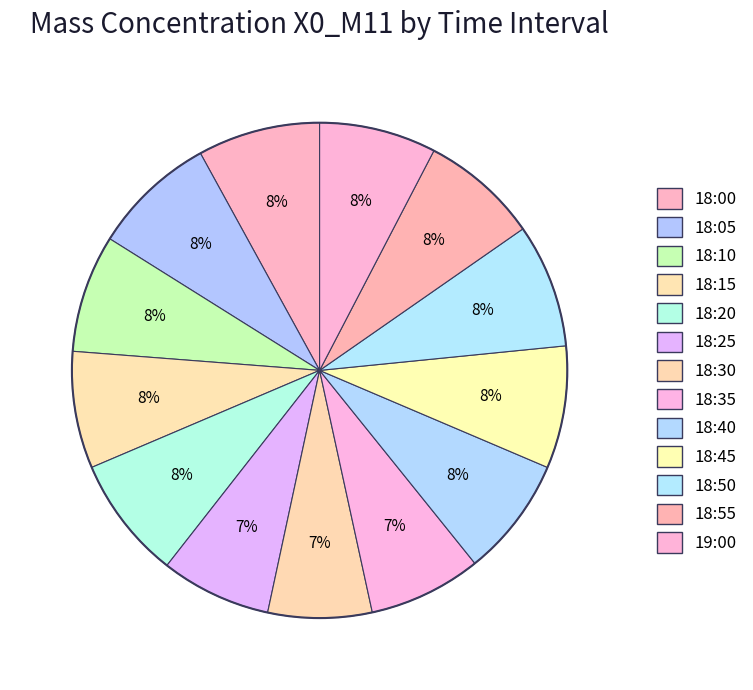

How much of the chart is everything except 18:35?

92.6%